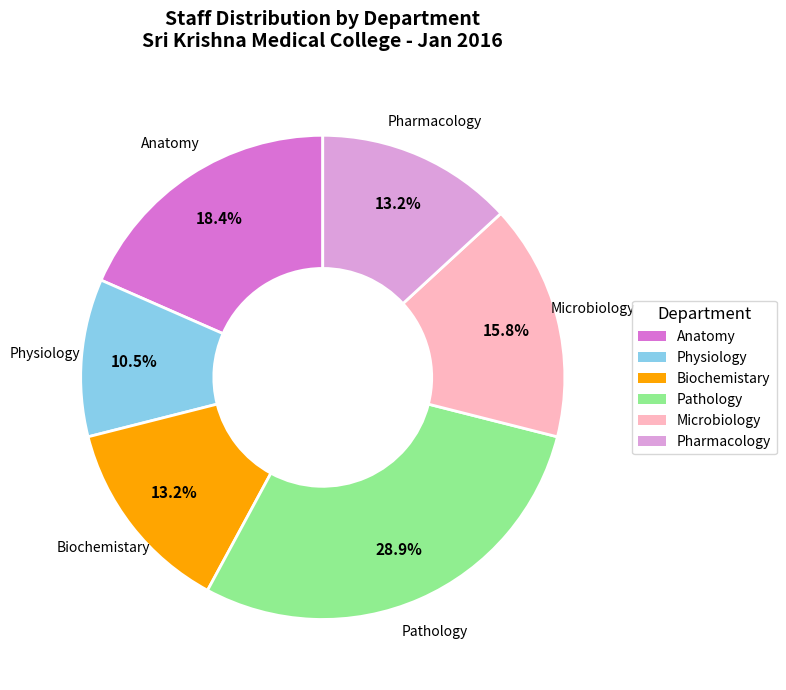

What percentage is the Pharmacology slice, to the nearest percent?

13%